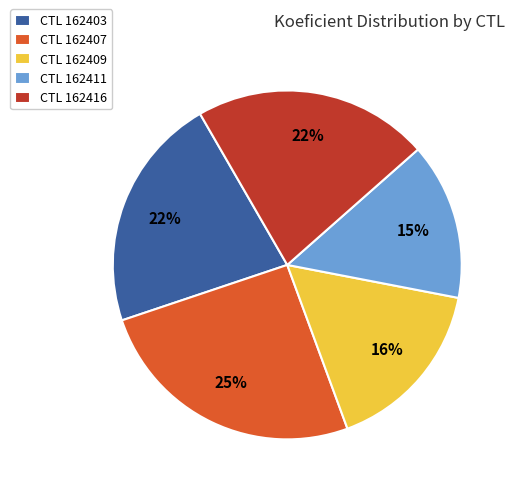

To the nearest percent, what is the average slice percentage?

20%